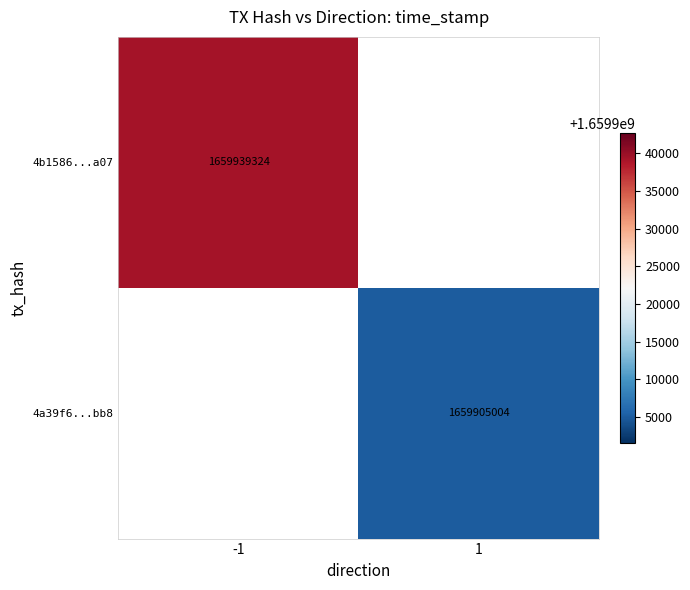

At how many categories does at least one series exceed 4950344?

2